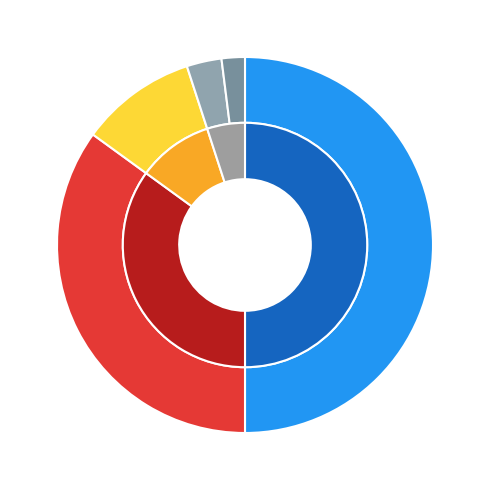

Does RAS106 account for over 50% of the chart?

No